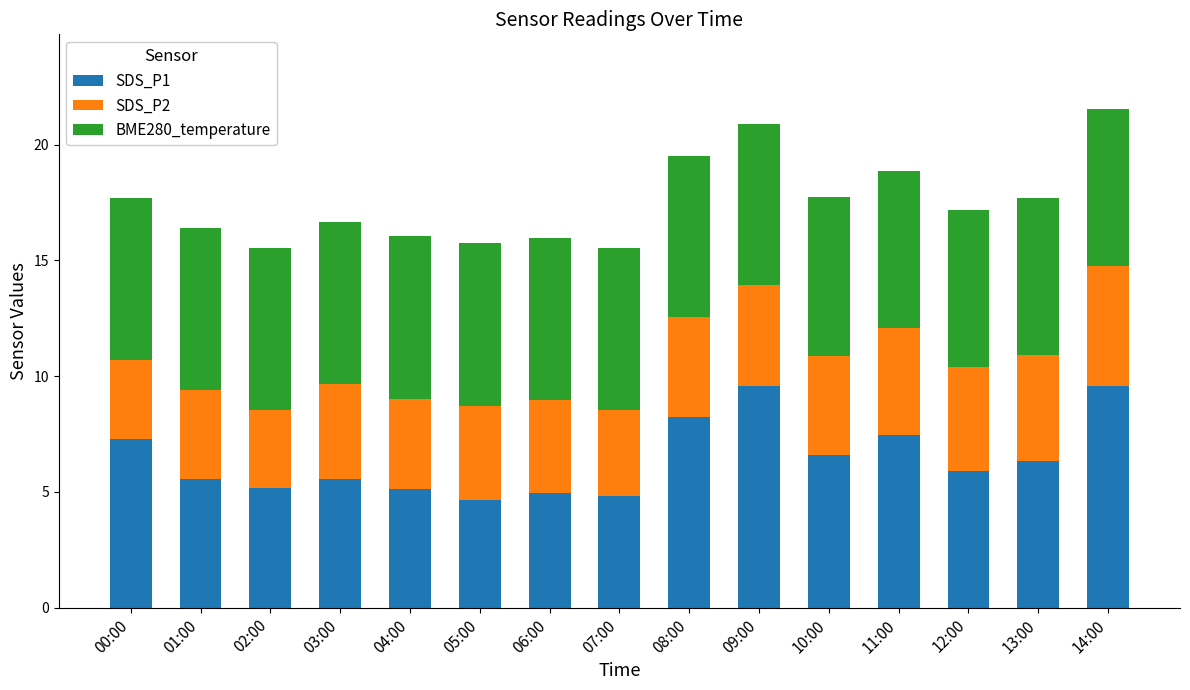

The SDS_P1 series shows 6.3 at 13:00. True or false?

True